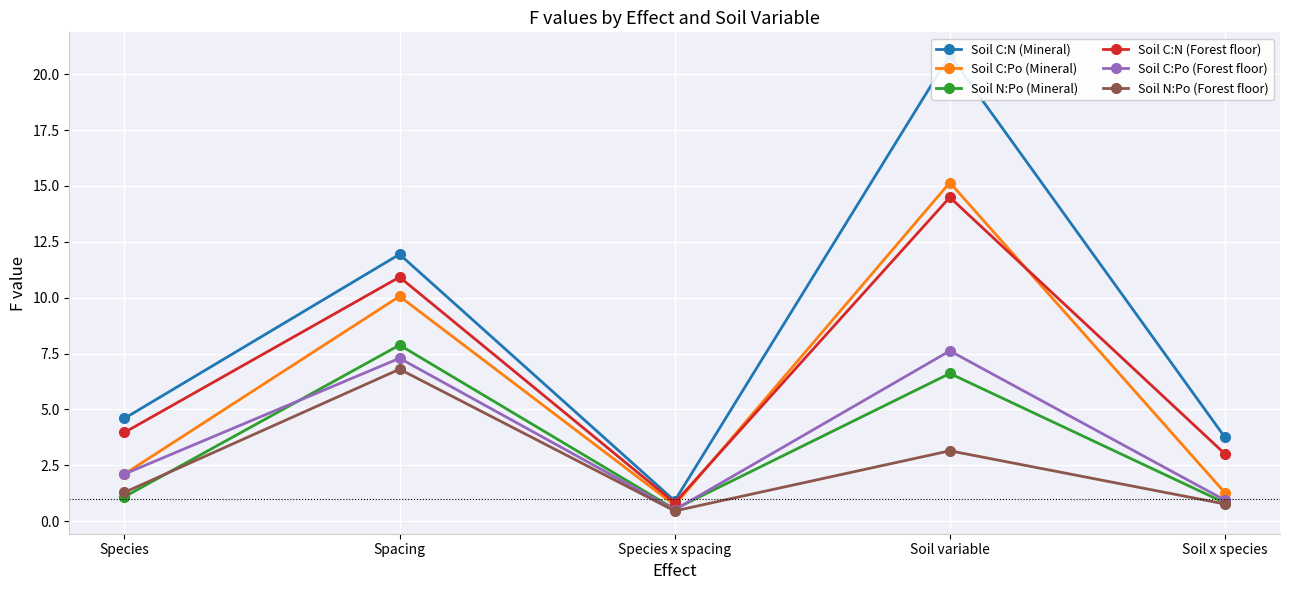

What is the difference between the second highest and second lowest values in the Soil C:N (Forest floor) series?

7.9